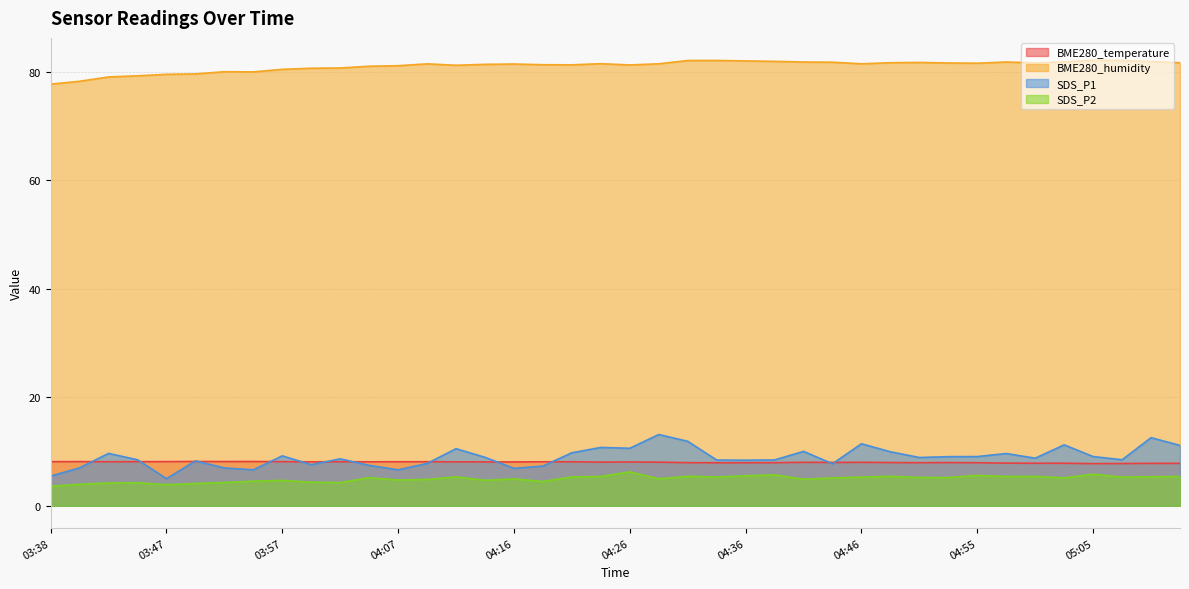

What are all the series names shown in the legend?

BME280_temperature, BME280_humidity, SDS_P1, SDS_P2